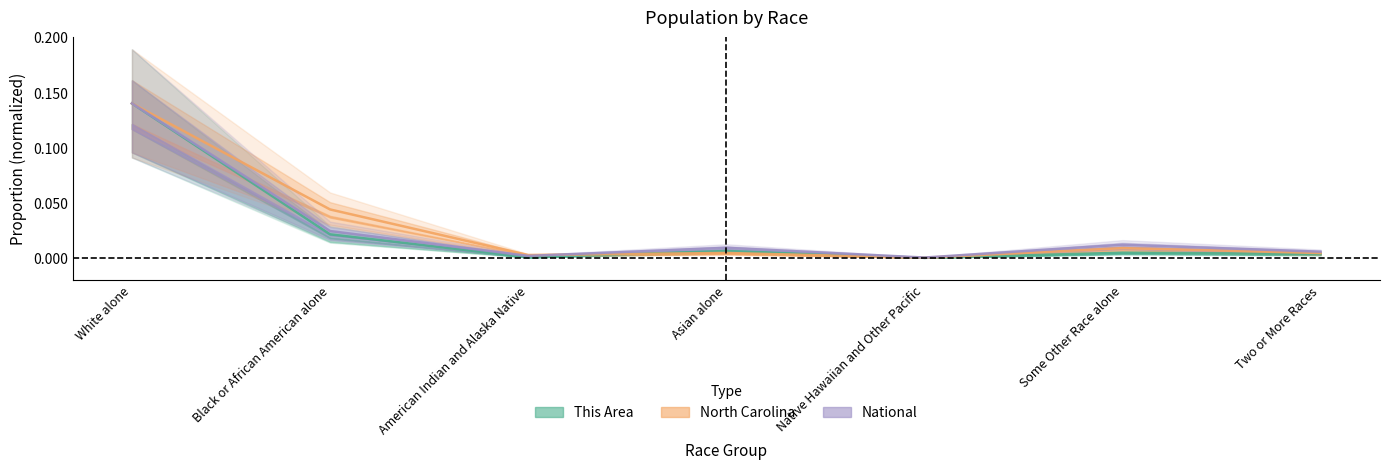

Does the chart display data point markers on the line(s)?

No